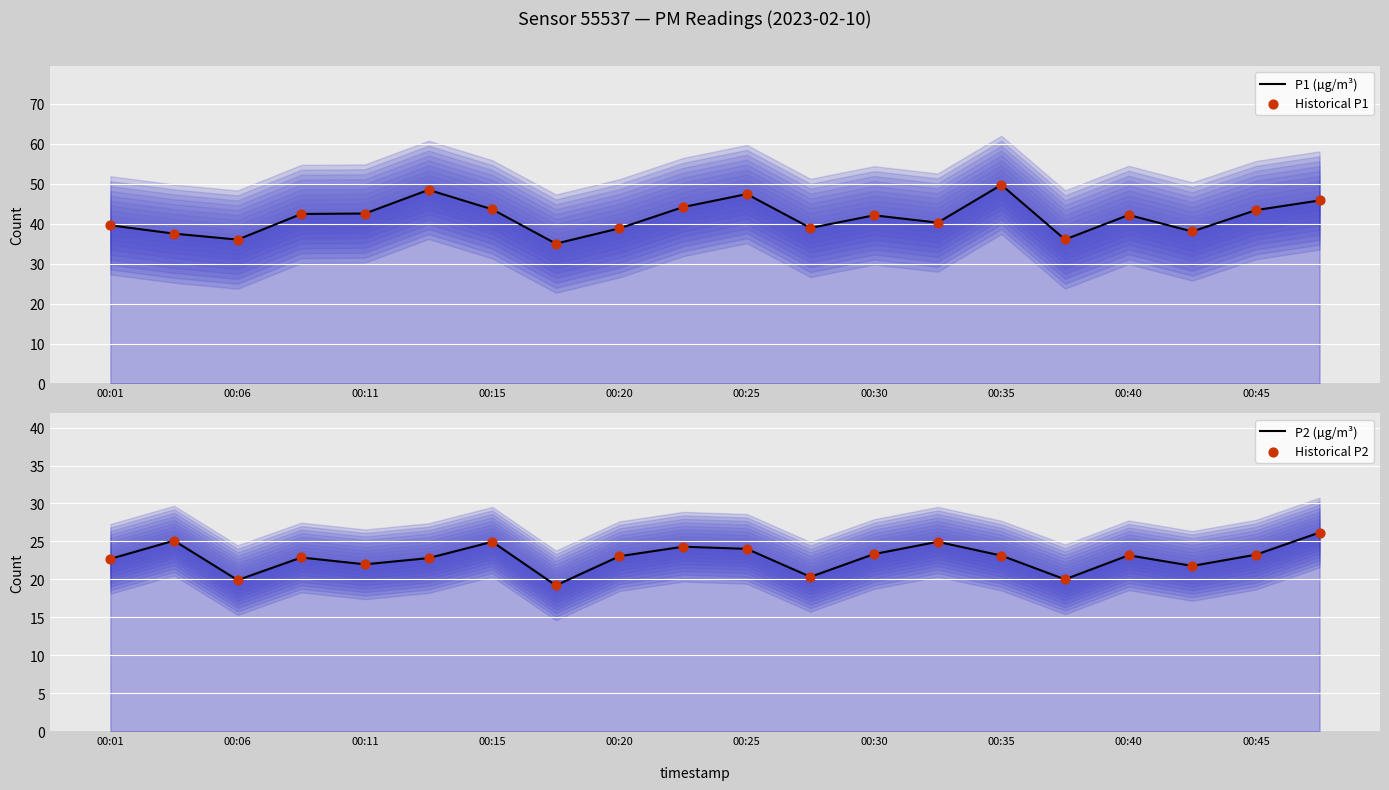

What is the total value across all series at 19?

143.9